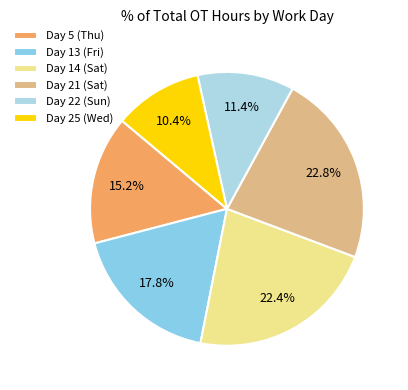

Count the number of slices in the pie.

6